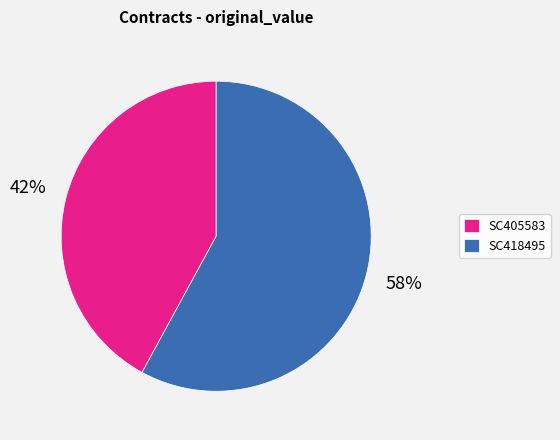

Which slice represents more than half of the pie?

SC418495